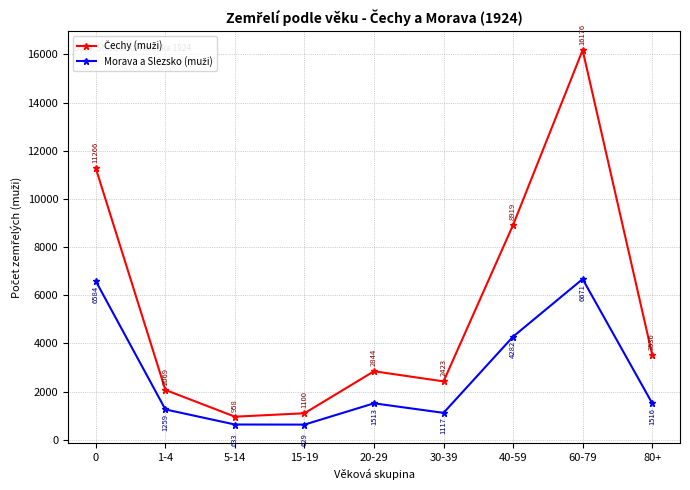

What is the label of the 6th point from the right?

15-19